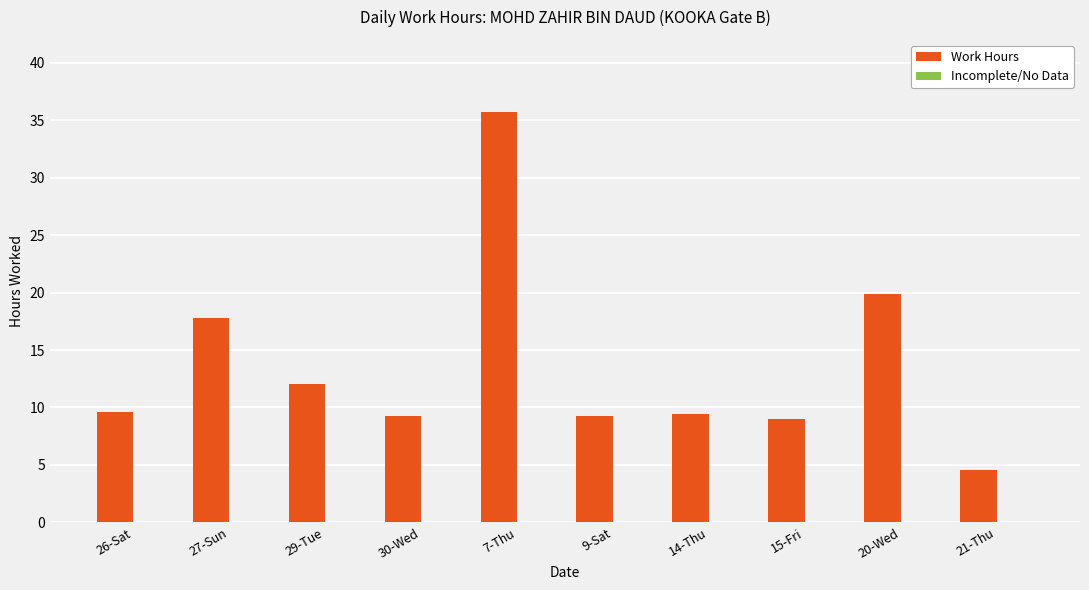

True or false: the data shows 9.0 at 15-Fri.

True